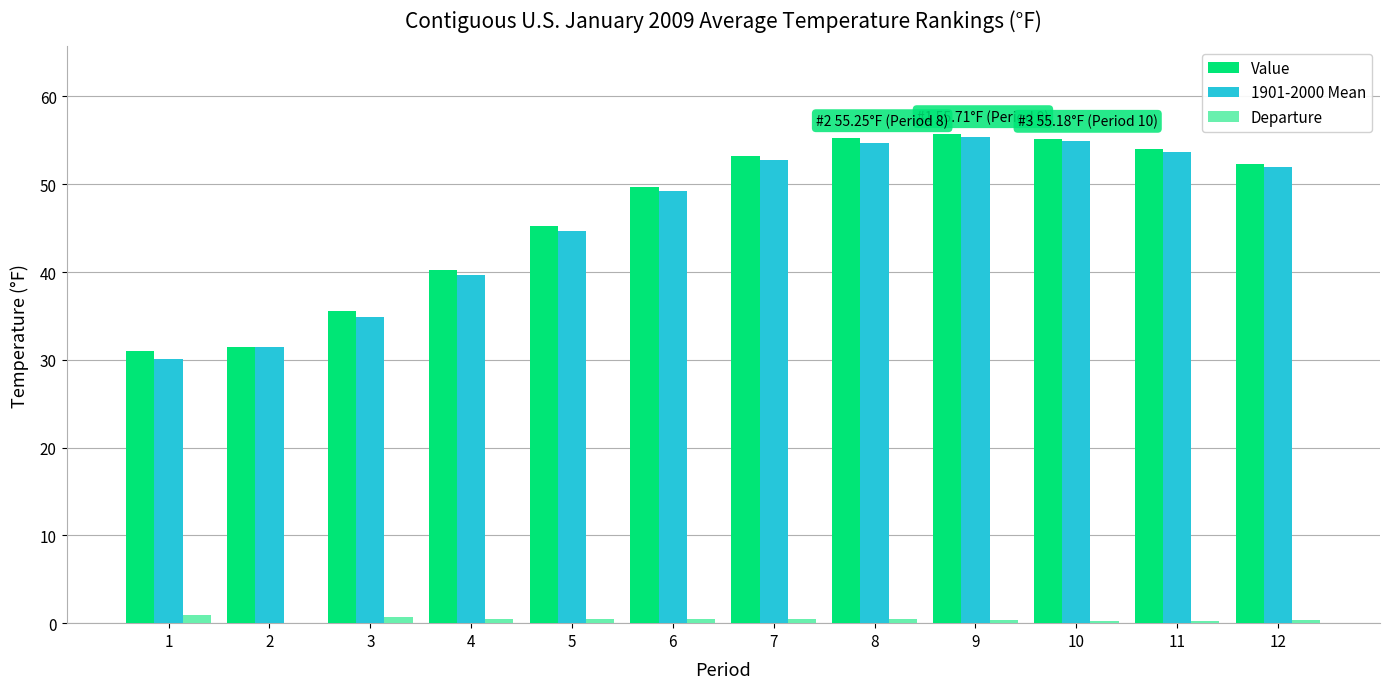

What are all the series names shown in the legend?

Value, 1901-2000 Mean, Departure